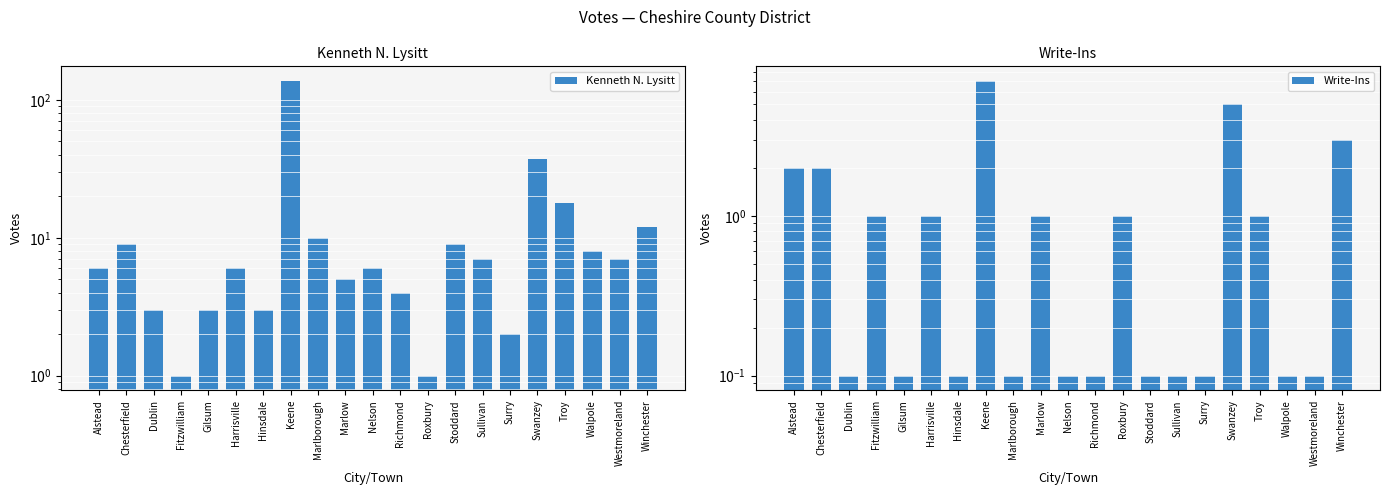

Is the value of Write-Ins at Troy greater than the value of Kenneth N. Lysitt at Westmoreland?

No